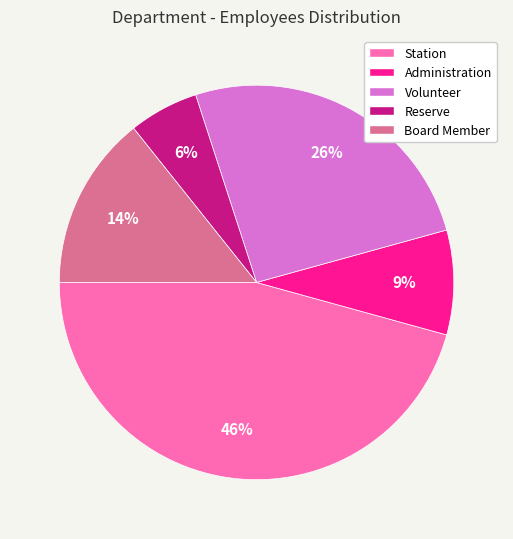

Count the number of slices in the pie.

5